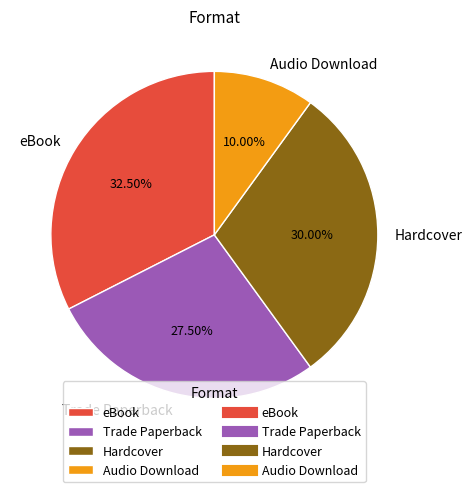

Rank the categories by value from lowest to highest.

Audio Download, Trade Paperback, Hardcover, eBook